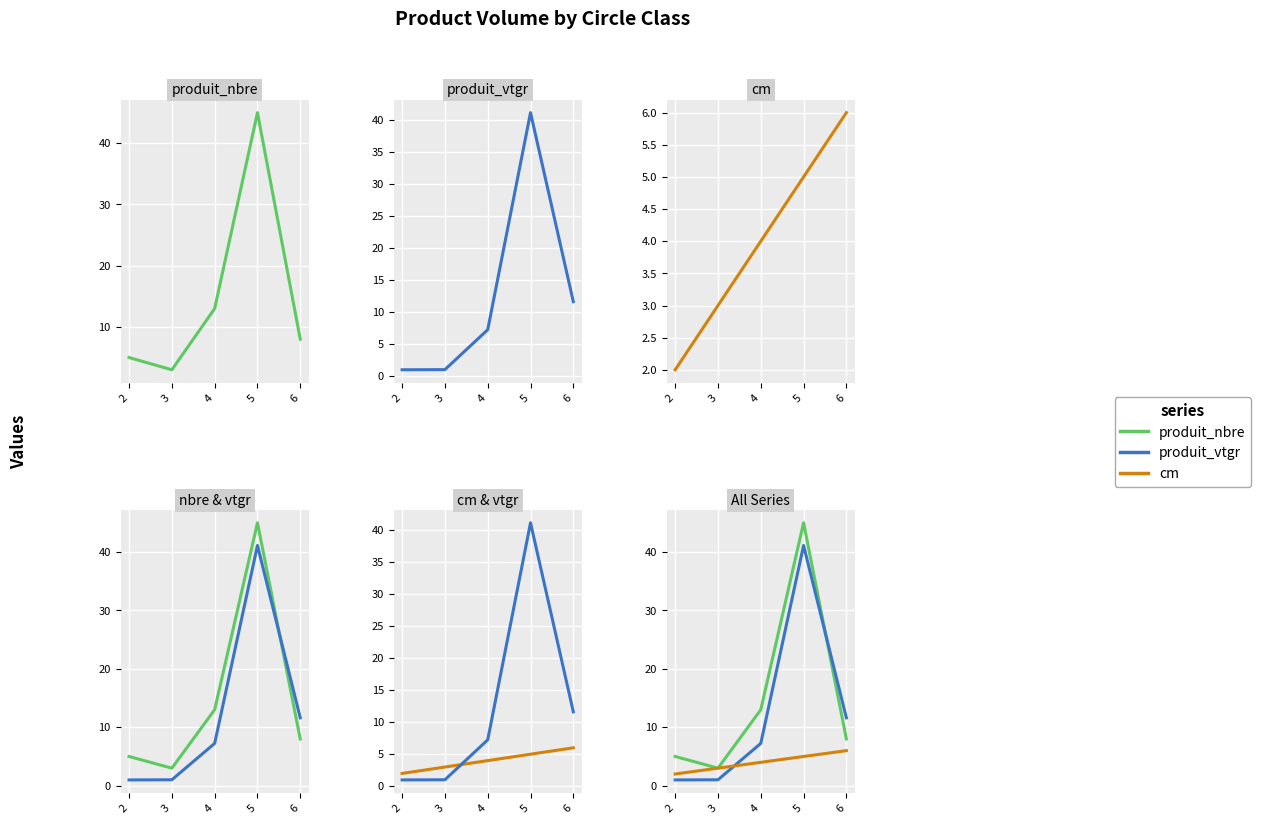

What is the difference between the maximum and minimum values in the cm series?

4.0